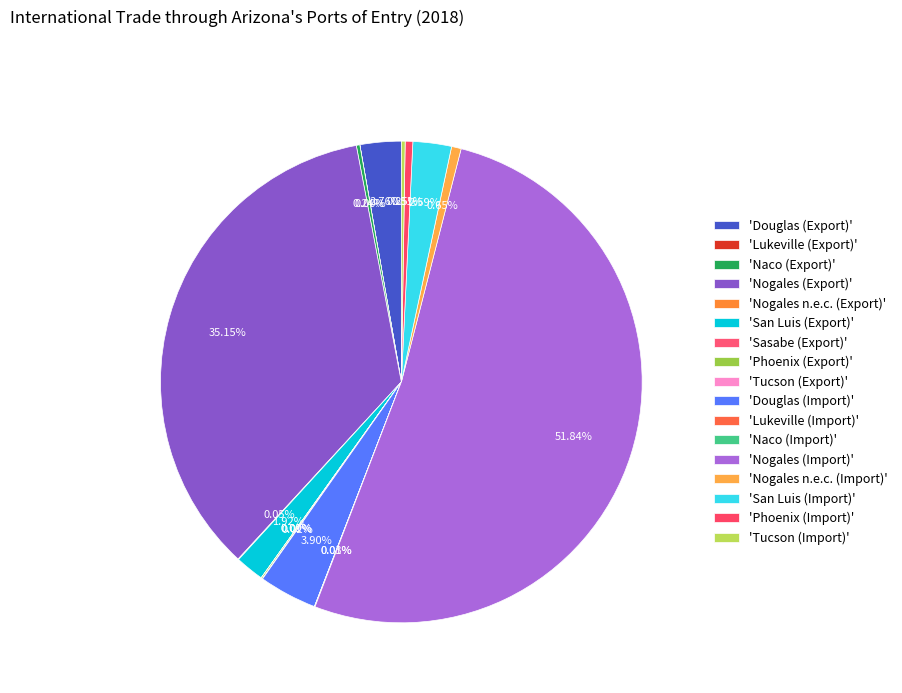

Rank the categories by value from highest to lowest.

Nogales (Import), Nogales (Export), Douglas (Import), Douglas (Export), San Luis (Import), San Luis (Export), Nogales n.e.c. (Import), Phoenix (Import), Tucson (Import), Naco (Export), Phoenix (Export), Nogales n.e.c. (Export), Naco (Import), Tucson (Export), Sasabe (Export), Lukeville (Import), Lukeville (Export)